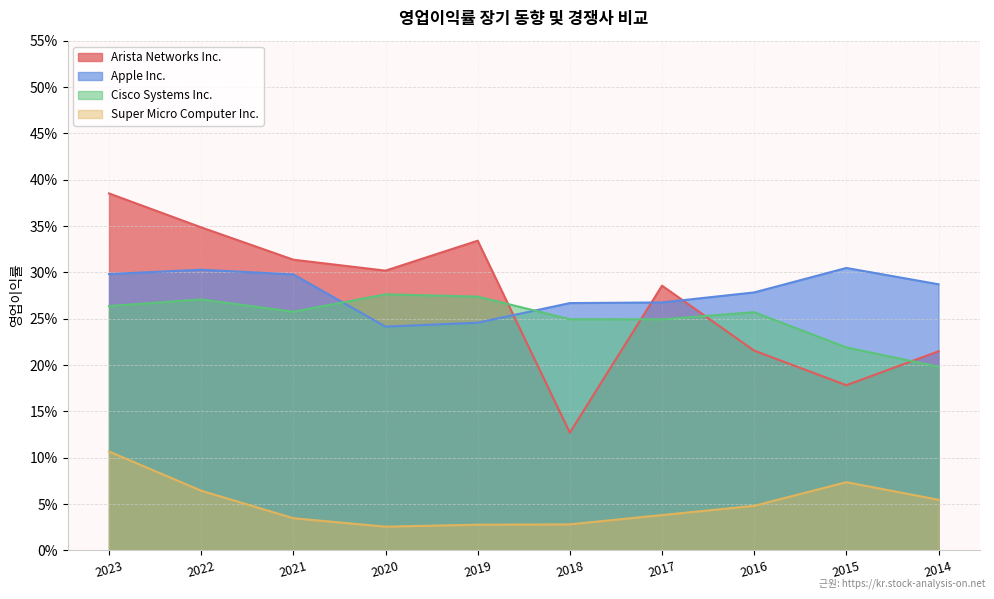

Between which two adjacent categories do Cisco Systems Inc. and Apple Inc. first intersect?

2021 and 2020